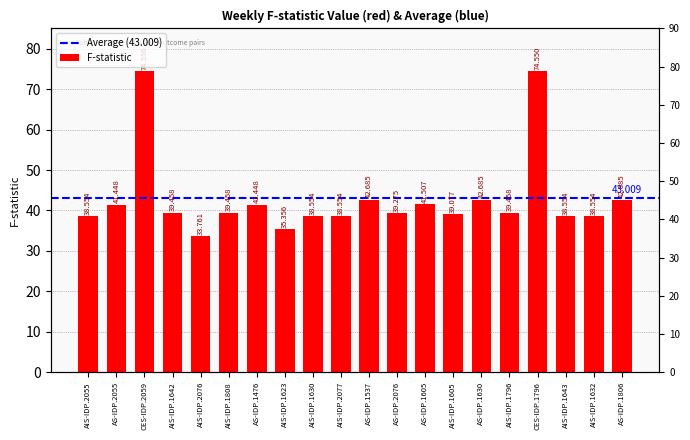

Which label corresponds to the largest value in the chart?

CES-IDP.2059